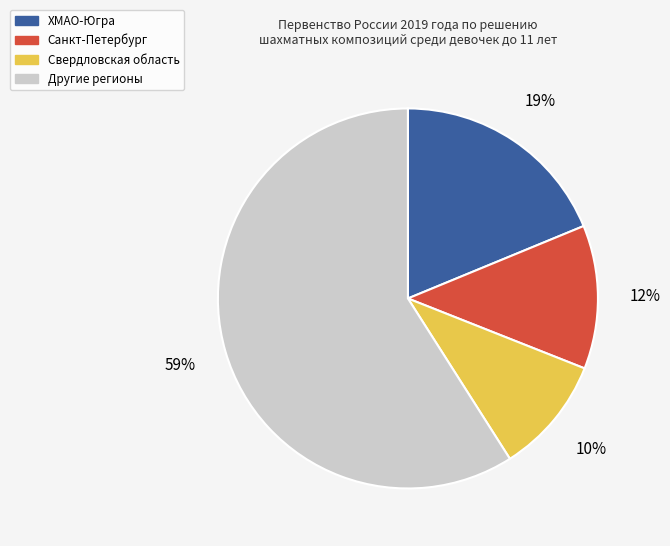

To the nearest percent, what is the average slice percentage?

25%